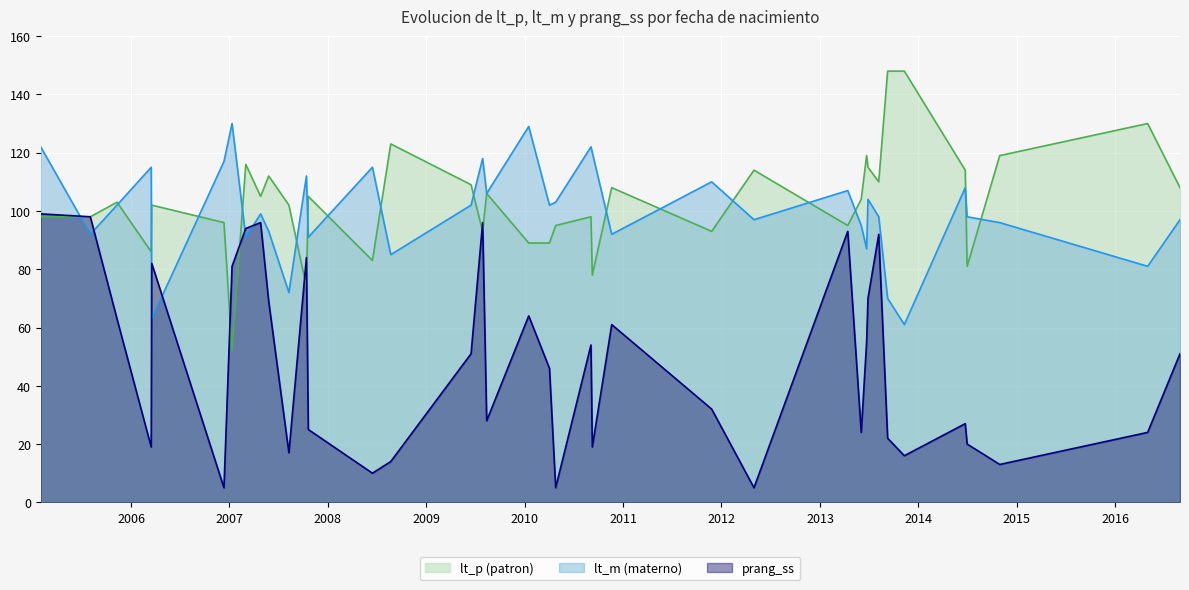

Does the chart display data point markers on the line(s)?

No